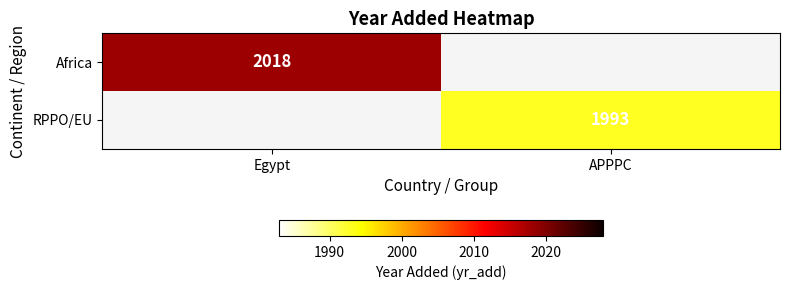

What is the greatest value displayed?

2018.0